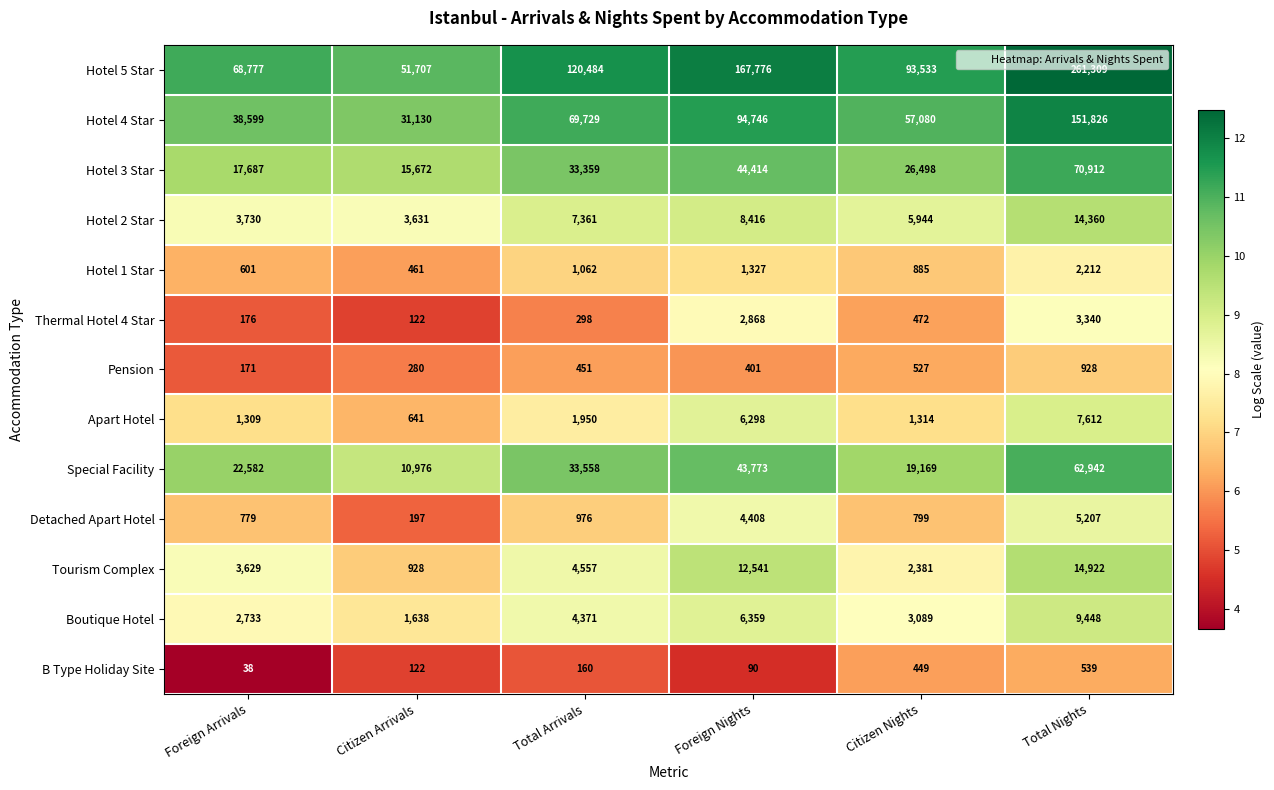

Which series has the largest total across all categories?

Hotel 5 Star